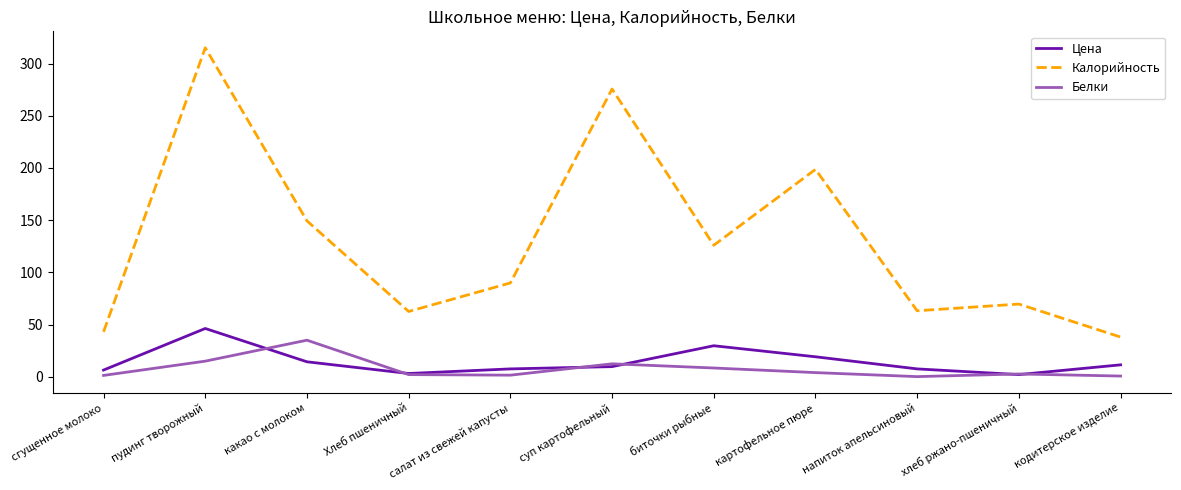

True or false: Калорийность and Цена cross at least once.

False